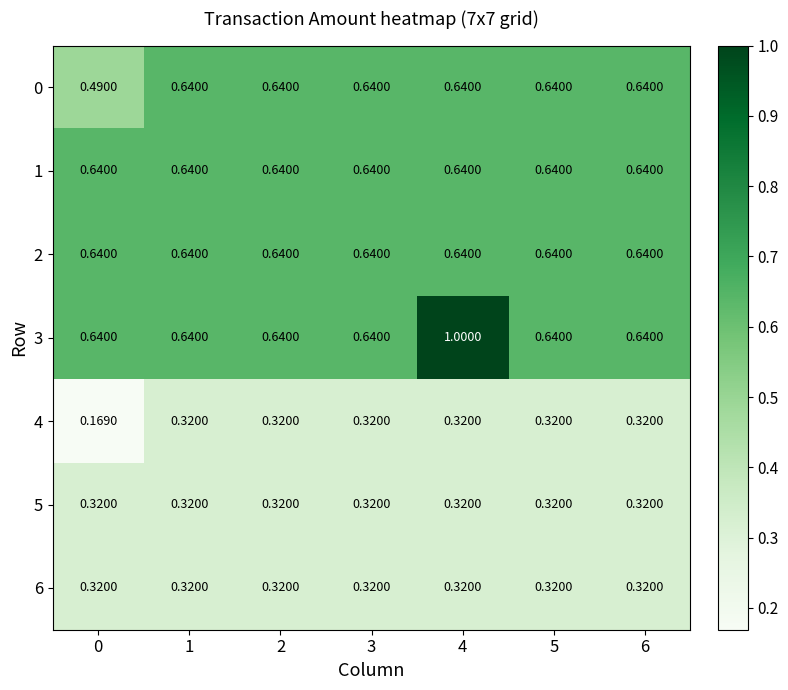

How many data points does each series have?

7